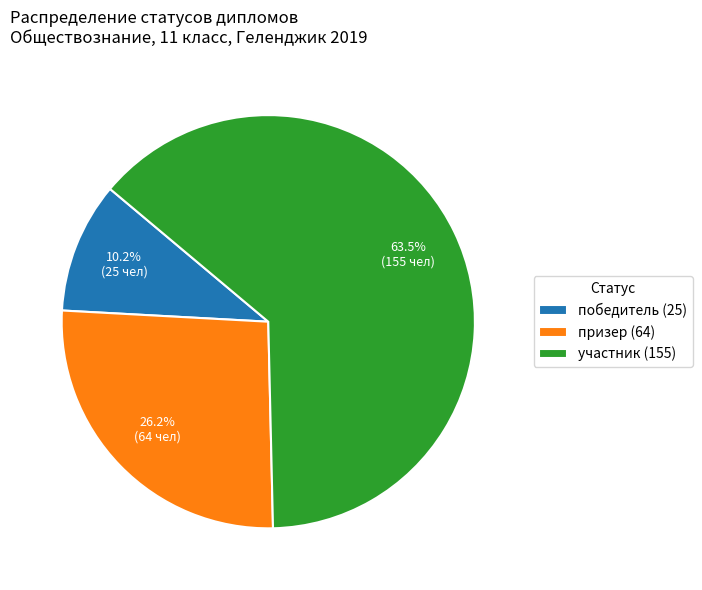

Count the number of slices in the pie.

3